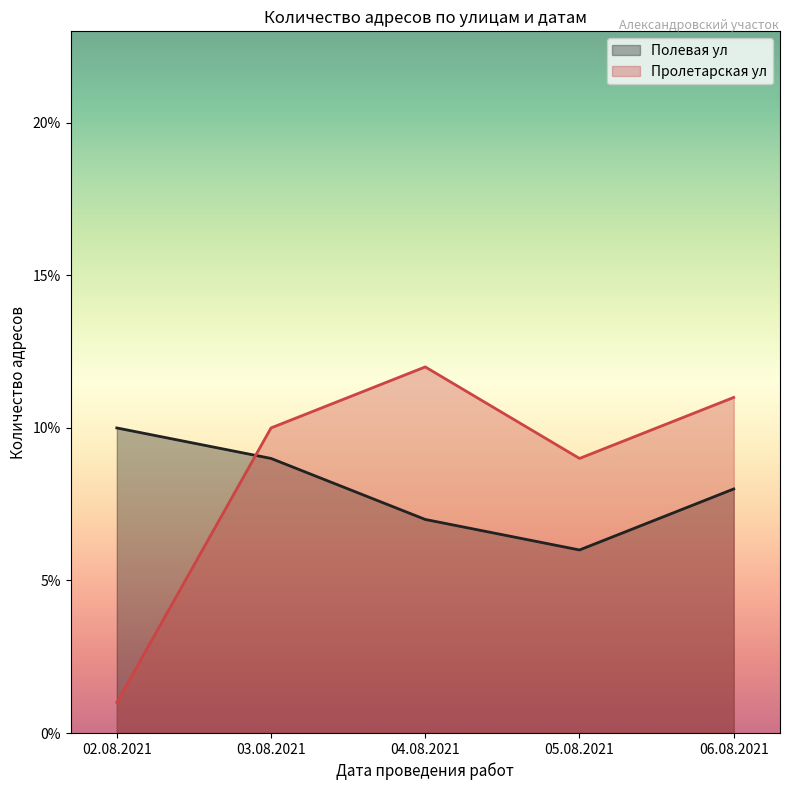

Between 04.08.2021 and 05.08.2021, which series saw the biggest shift?

Пролетарская ул